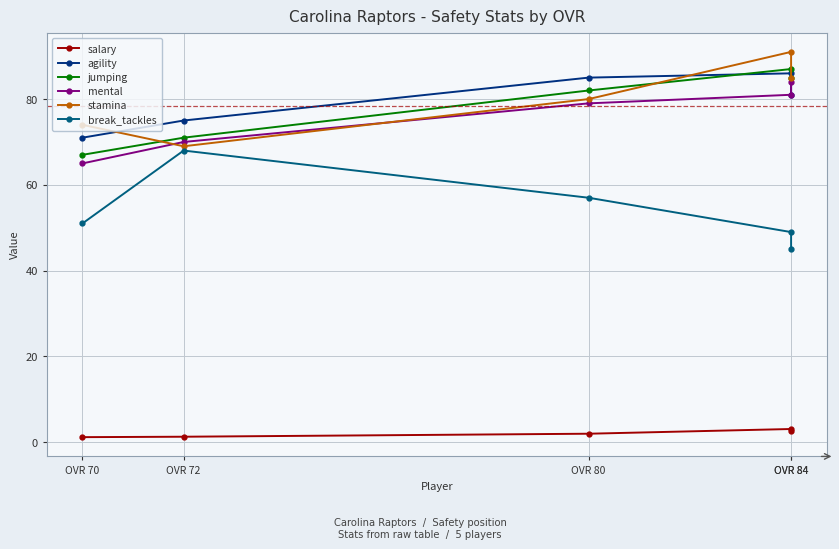

Which series has the largest total across all categories?

stamina